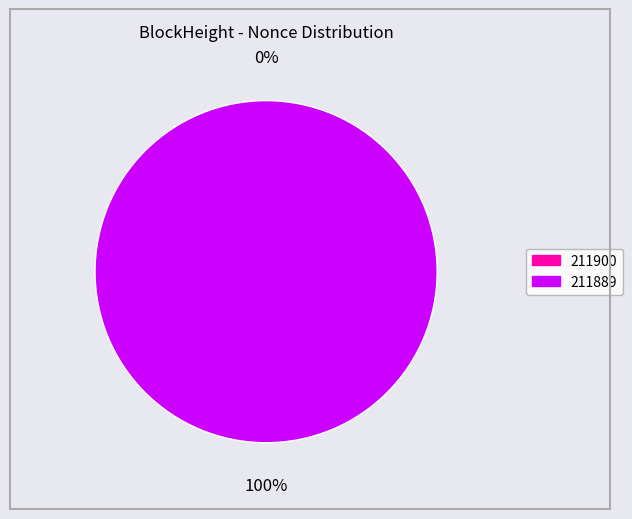

To the nearest percent, what is the average slice percentage?

50%